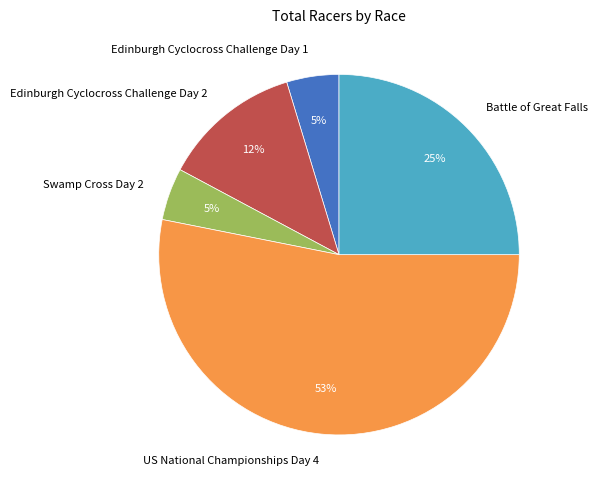

Which has a higher value, Edinburgh Cyclocross Challenge Day 1 or Edinburgh Cyclocross Challenge Day 2?

Edinburgh Cyclocross Challenge Day 2